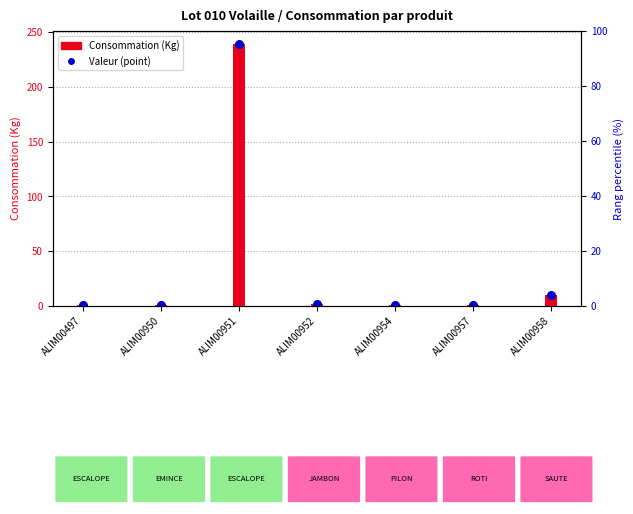

Which series has the largest total across all categories?

Consommation (Kg)